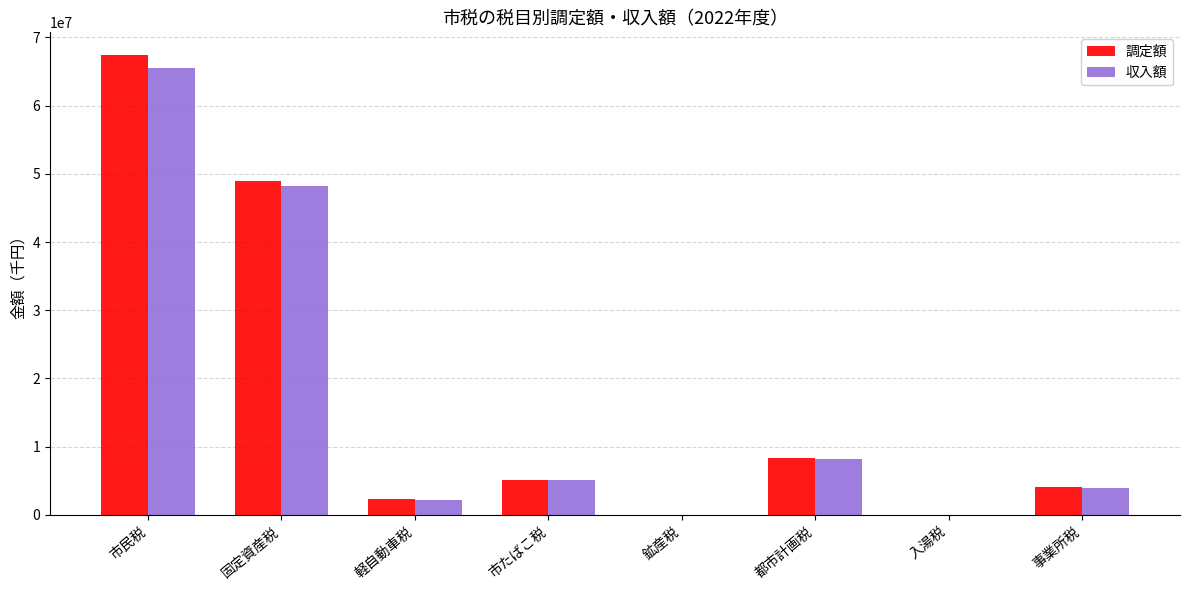

What is the sum of all 調定額 values?

136060495